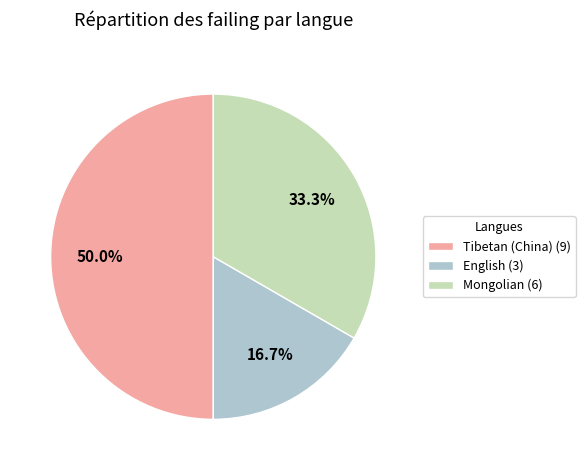

What portion of the pie excludes English?

83.3%